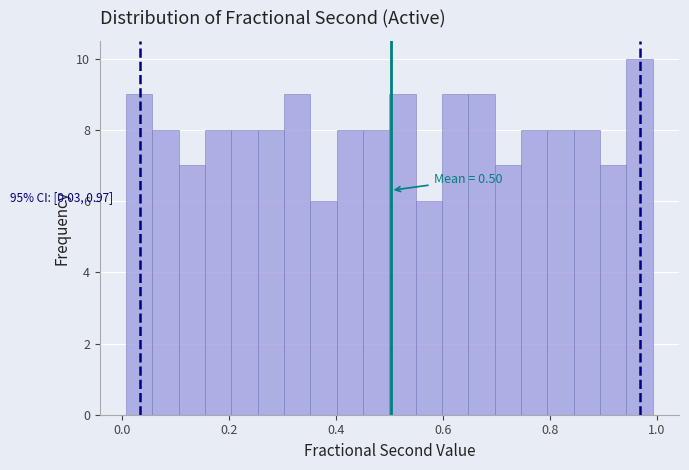

Around what value on the x-axis is the tallest bar? Give the approximate position of its centre, as read against the axis.

0.96